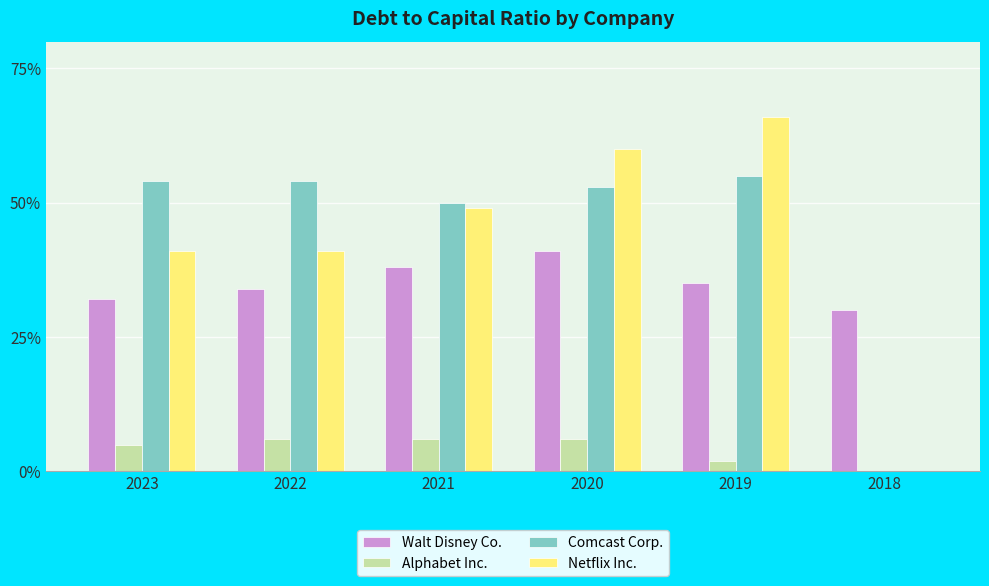

Are the bars horizontal?

No